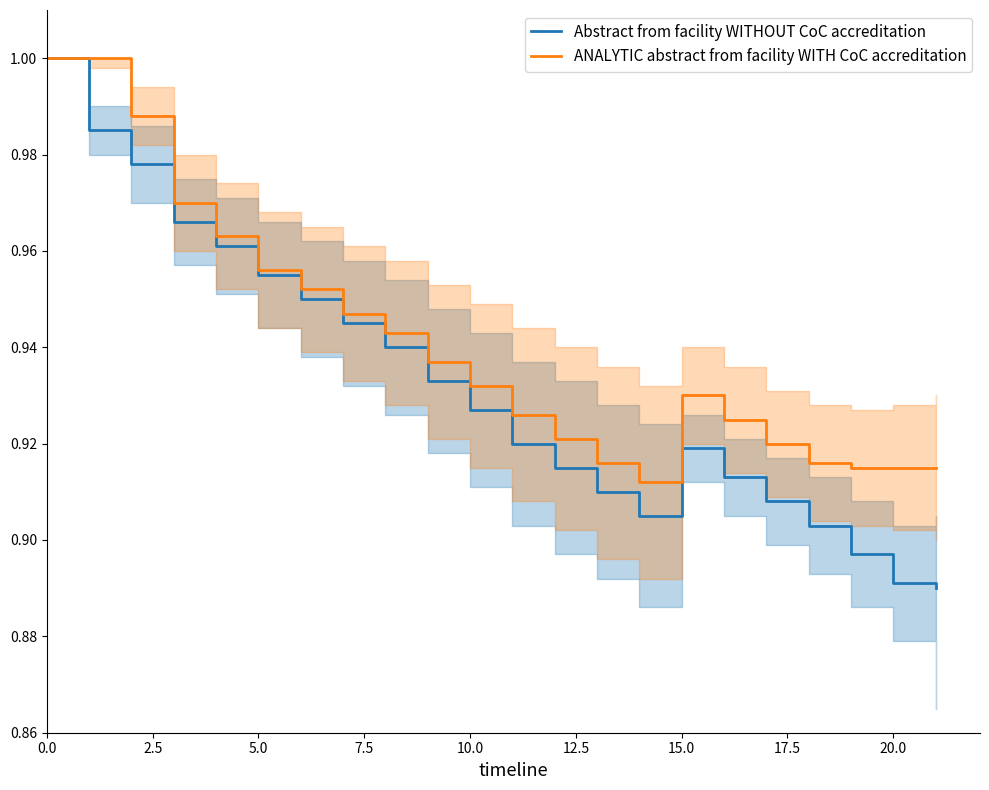

True or false: Abstract from facility WITHOUT CoC accreditation and ANALYTIC abstract from facility WITH CoC accreditation cross at least once.

False